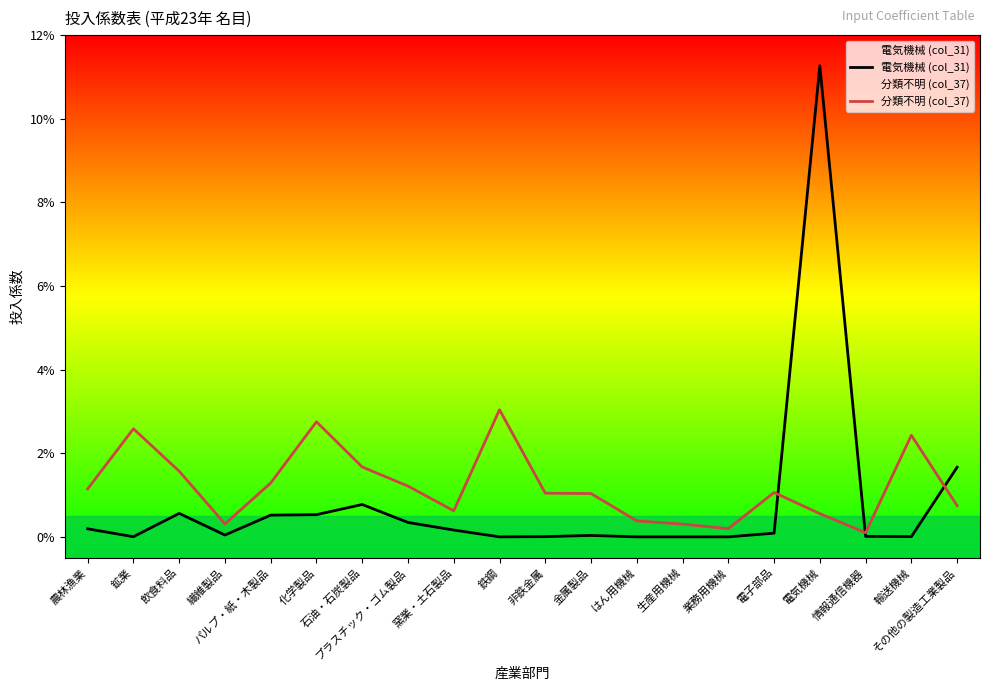

Where is the first local minimum for 分類不明 (col_37)?

繊維製品